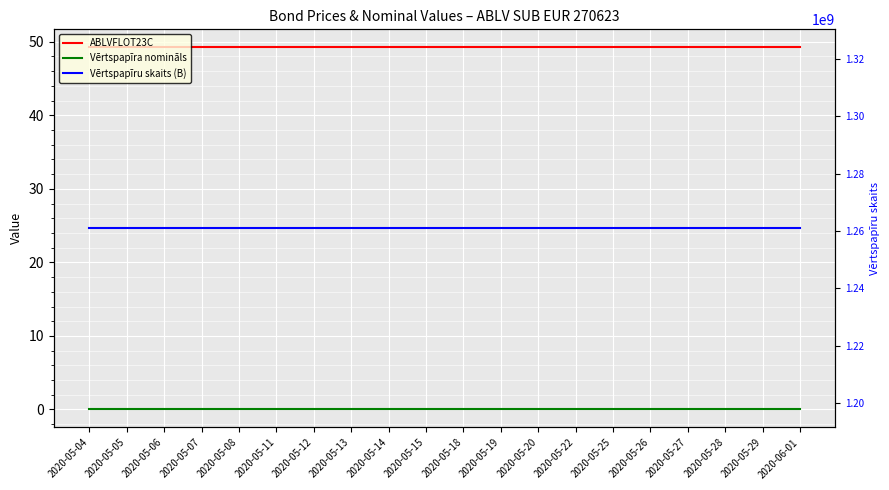

Reading right to left, list all the values displayed in this chart.

ABLVFLOT23C: 49.2	49.2	49.2	49.2	49.2	49.2	49.2	49.2	49.2	49.2	49.2	49.2	49.2	49.2	49.2	49.2	49.2	49.2	49.2	49.2
Vērtspapīra nomināls: 0.0	0.0	0.0	0.0	0.0	0.0	0.0	0.0	0.0	0.0	0.0	0.0	0.0	0.0	0.0	0.0	0.0	0.0	0.0	0.0
Vērtspapīru skaits (B): 1260890000.0	1260890000.0	1260890000.0	1260890000.0	1260890000.0	1260890000.0	1260890000.0	1260890000.0	1260890000.0	1260890000.0	1260890000.0	1260890000.0	1260890000.0	1260890000.0	1260890000.0	1260890000.0	1260890000.0	1260890000.0	1260890000.0	1260890000.0